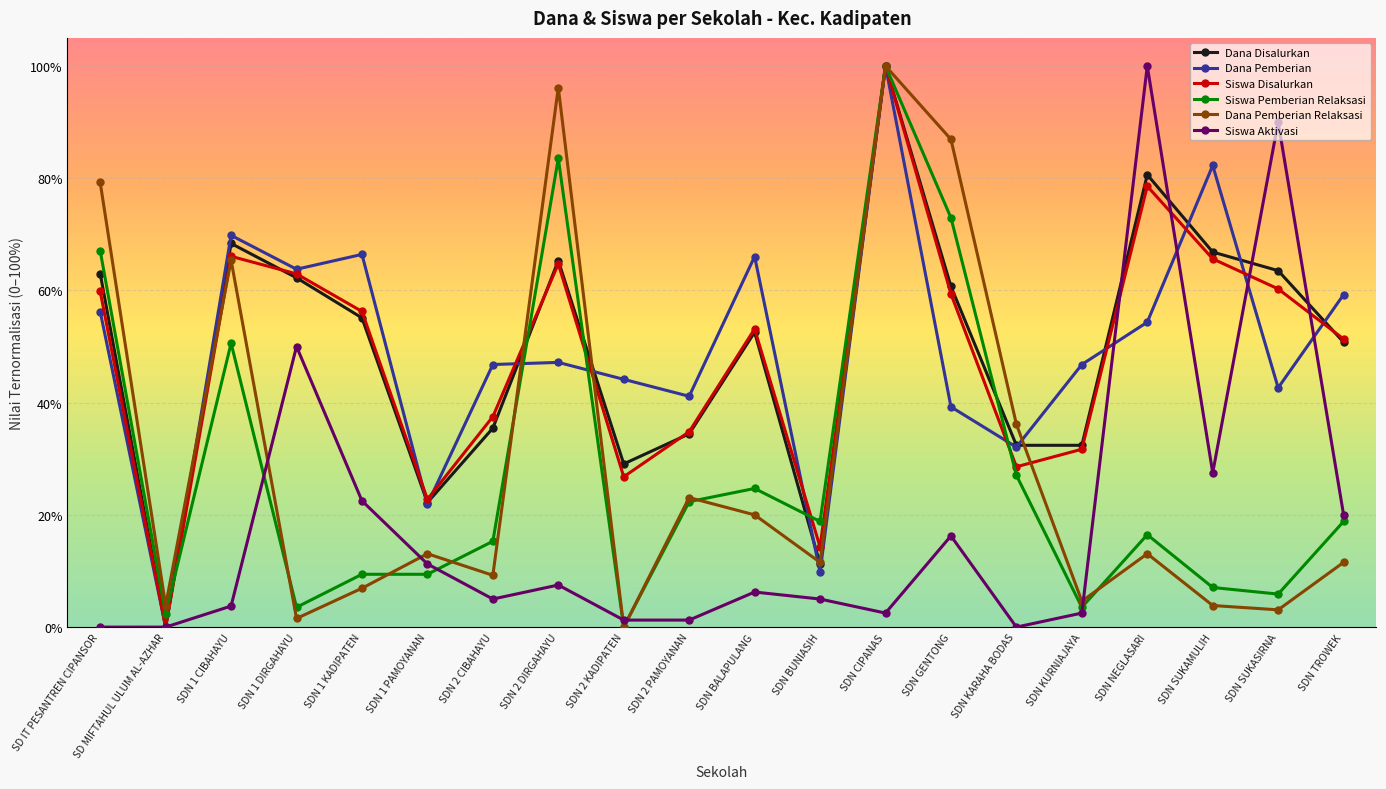

What are all the series names shown in the legend?

Dana Disalurkan, Dana Pemberian, Siswa Disalurkan, Siswa Pemberian Relaksasi, Dana Pemberian Relaksasi, Siswa Aktivasi